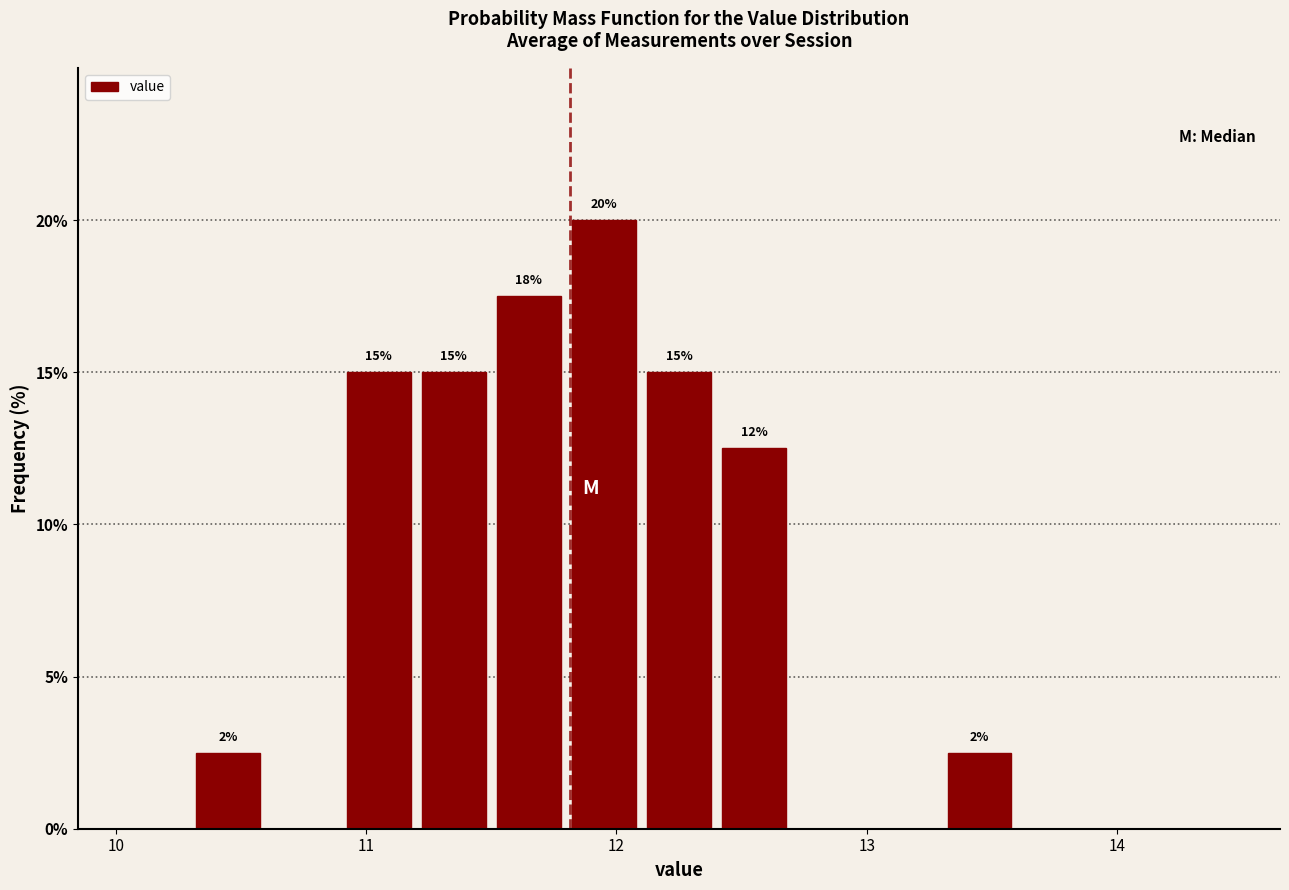

Read against the x-axis, roughly where is the centre of the tallest bar?

12.0